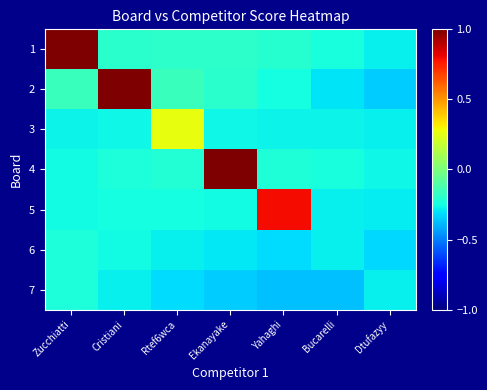

At Dtufazyy, list the series in order from smallest to largest.

2, 6, 5, 1, 3, 7, 4